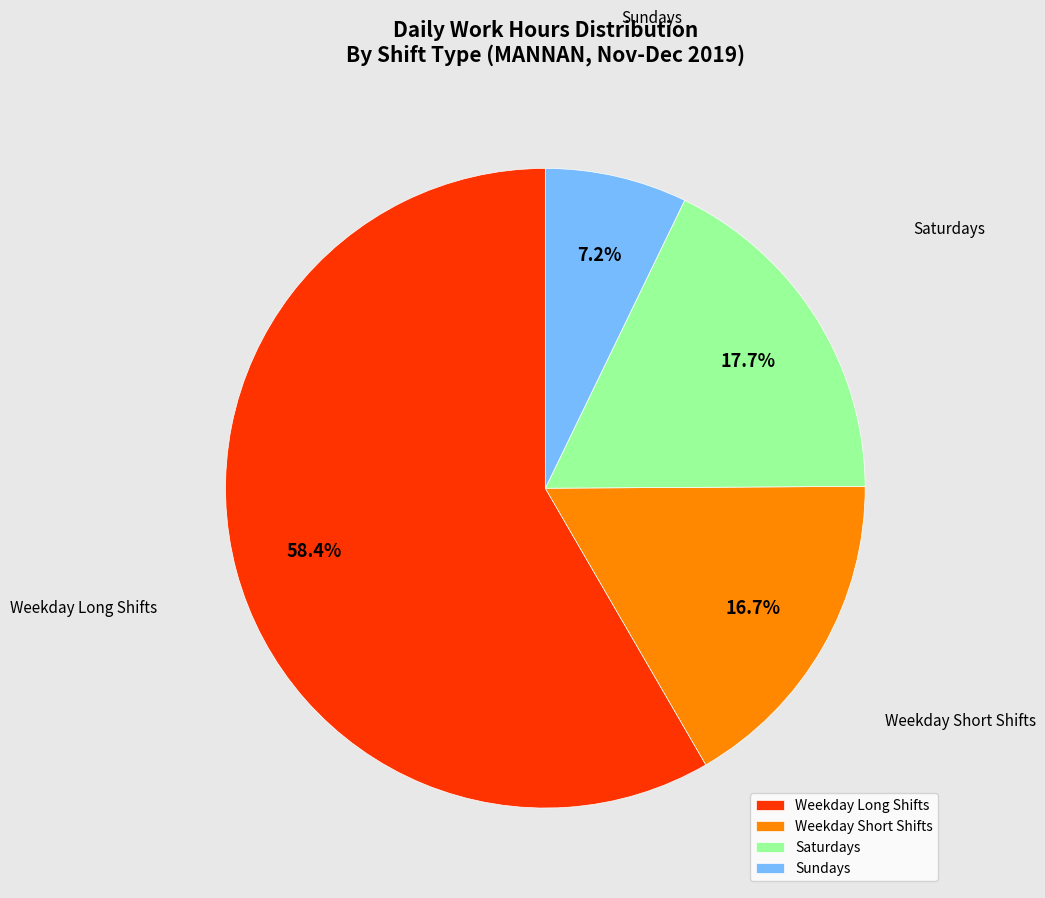

To the nearest percent, what is the average slice percentage?

25%